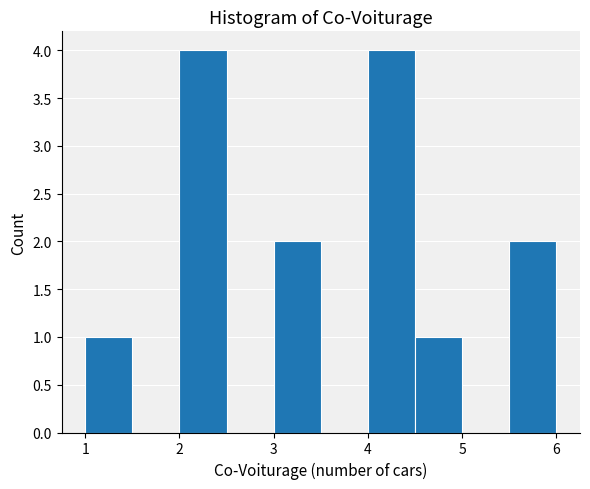

What is the height of the bar covering 4.0 to 4.5 on the x-axis? The values are not printed on the chart, so give them approximately, as read against the axis.

4